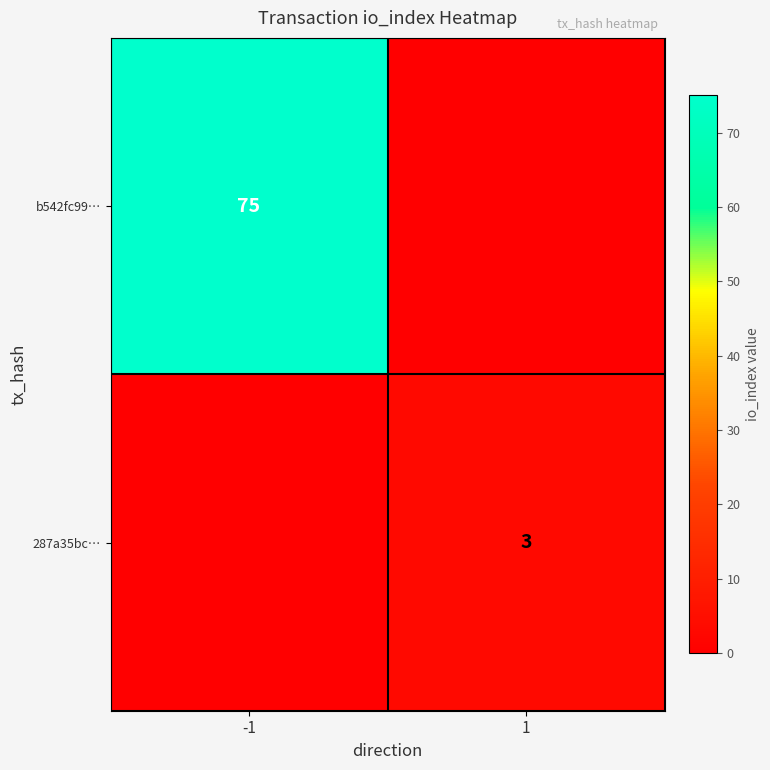

Between 1 and -1, which is larger?

-1